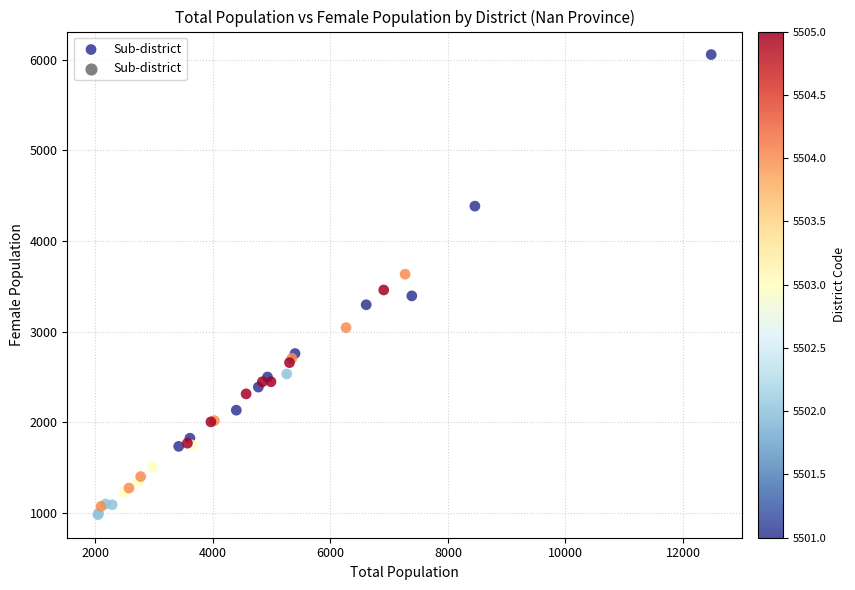

What Y value in the scatter plot is closest to 3520?

3461